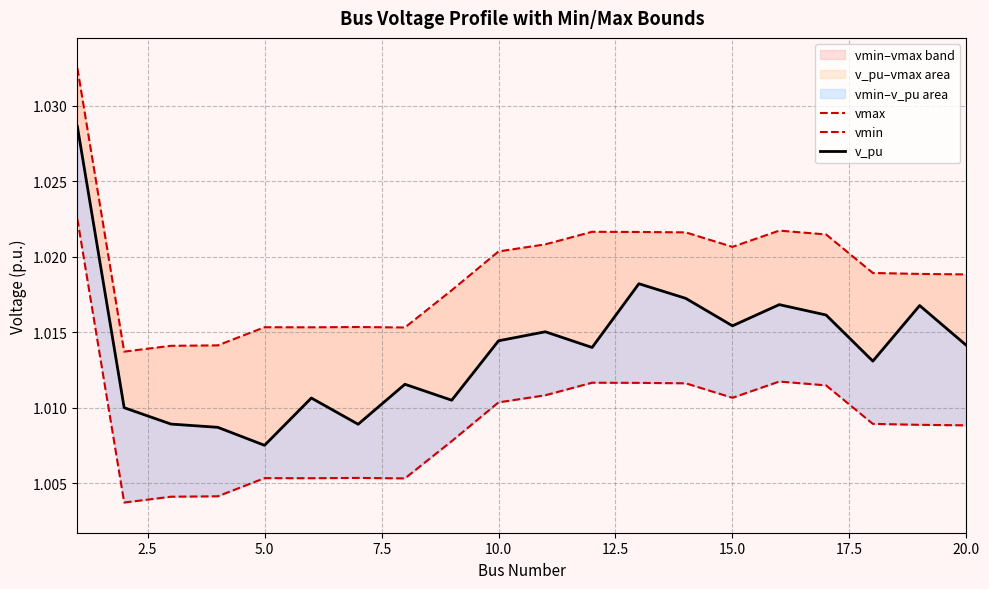

How many lines are shown in the chart?

3